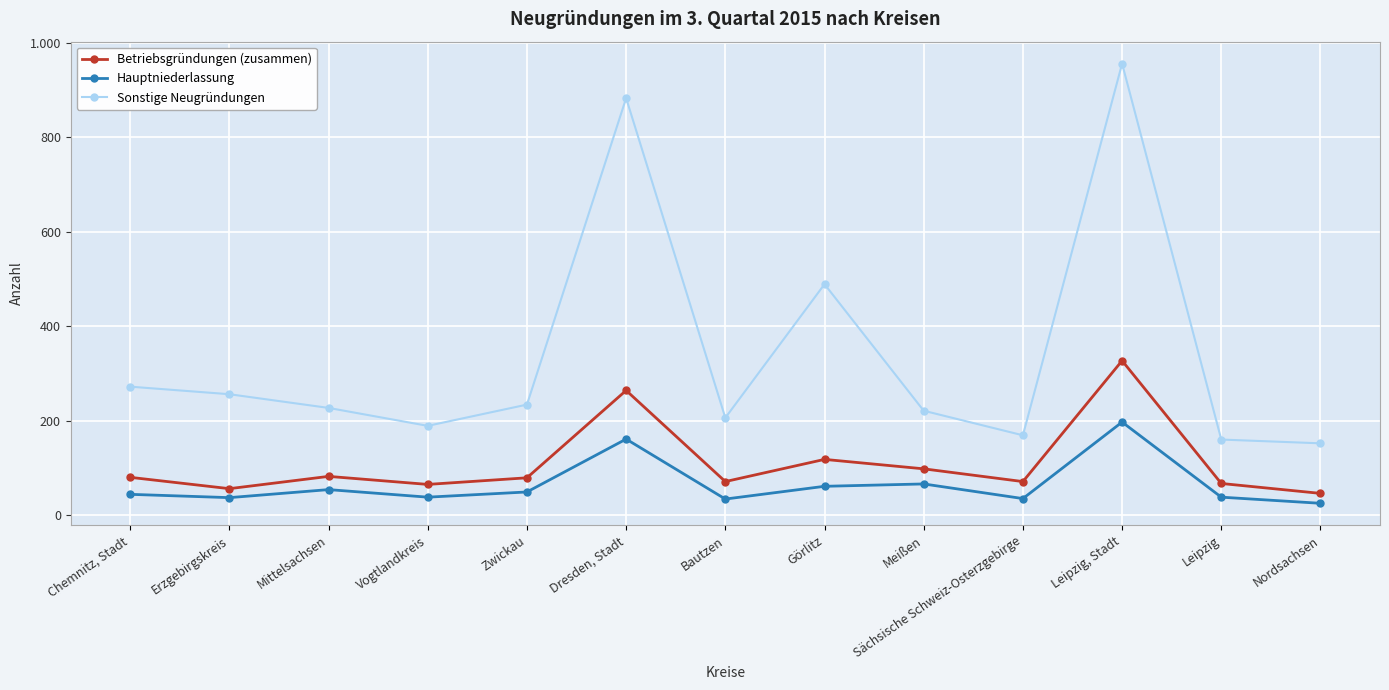

What are all the series names shown in the legend?

Betriebsgründungen (zusammen), Hauptniederlassung, Sonstige Neugründungen